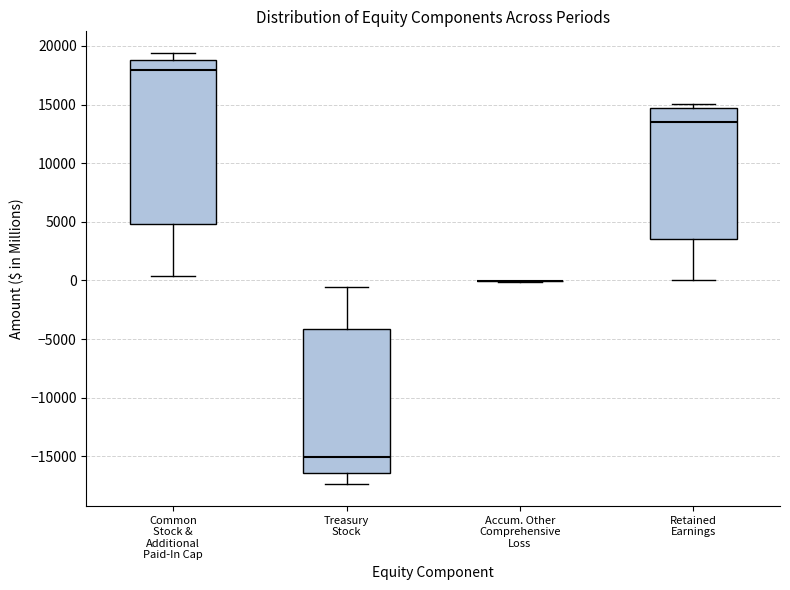

Reading left to right, transcribe this box plot: for each box, give where its median line is, the range the box spans, and where its two whiskers end, as read against the y-axis. The values are not printed on the chart, so give them approximately, as read against the axis.

Common Stock & Additional Paid-In Cap: median 18000, box 5000 to 19000, whiskers 500 to 19500
Treasury Stock: median -15000, box -16500 to -4000, whiskers -17500 to -500
Accum. Other Comprehensive Loss: box collapsed to a line at 0, whiskers 0 to 0
Retained Earnings: median 13500, box 3500 to 14500, whiskers 0 to 15000